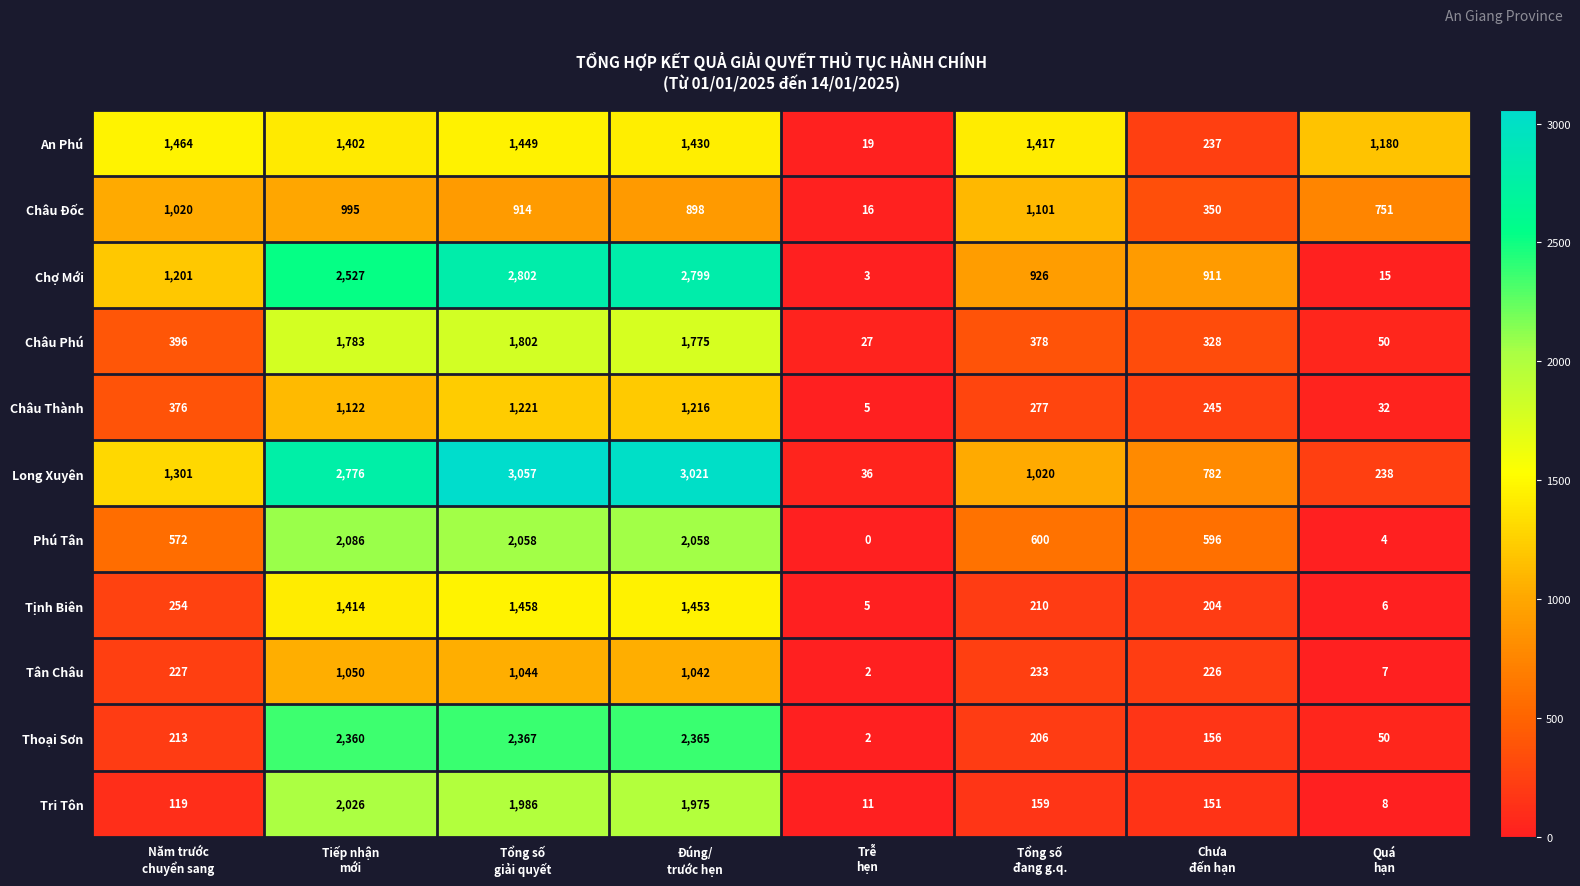

At Đúng/
trước hẹn, list the series in order from smallest to largest.

Châu Đốc, Tân Châu, Châu Thành, An Phú, Tịnh Biên, Châu Phú, Tri Tôn, Phú Tân, Thoại Sơn, Chợ Mới, Long Xuyên